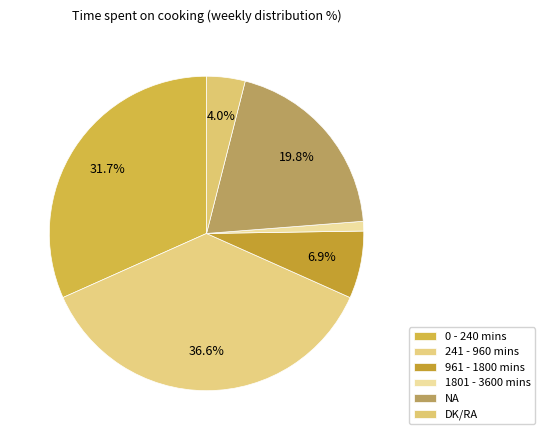

How many slices are in this pie chart?

6